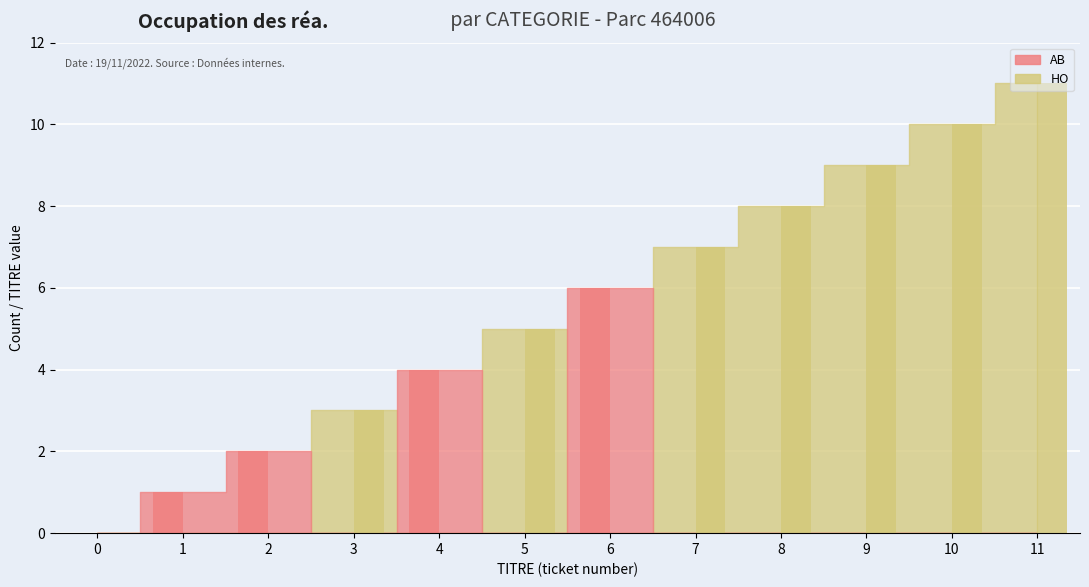

What is the total value across all series at 3?

3